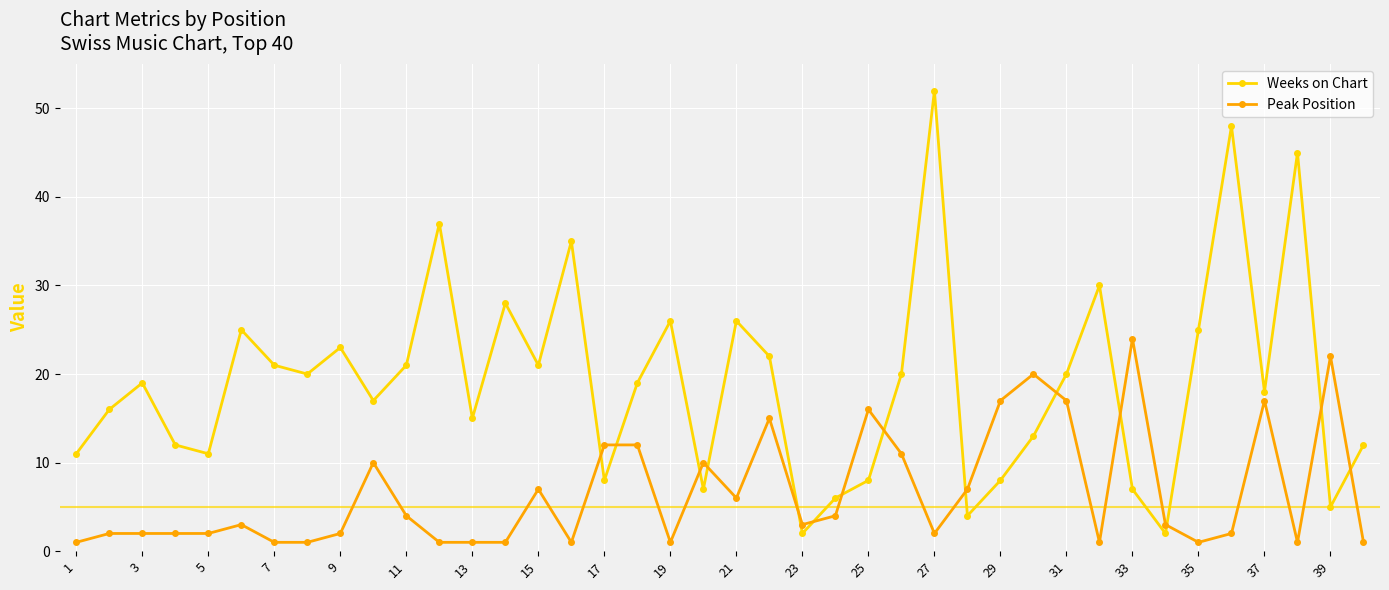

What is the sum of all Weeks on Chart values?

765